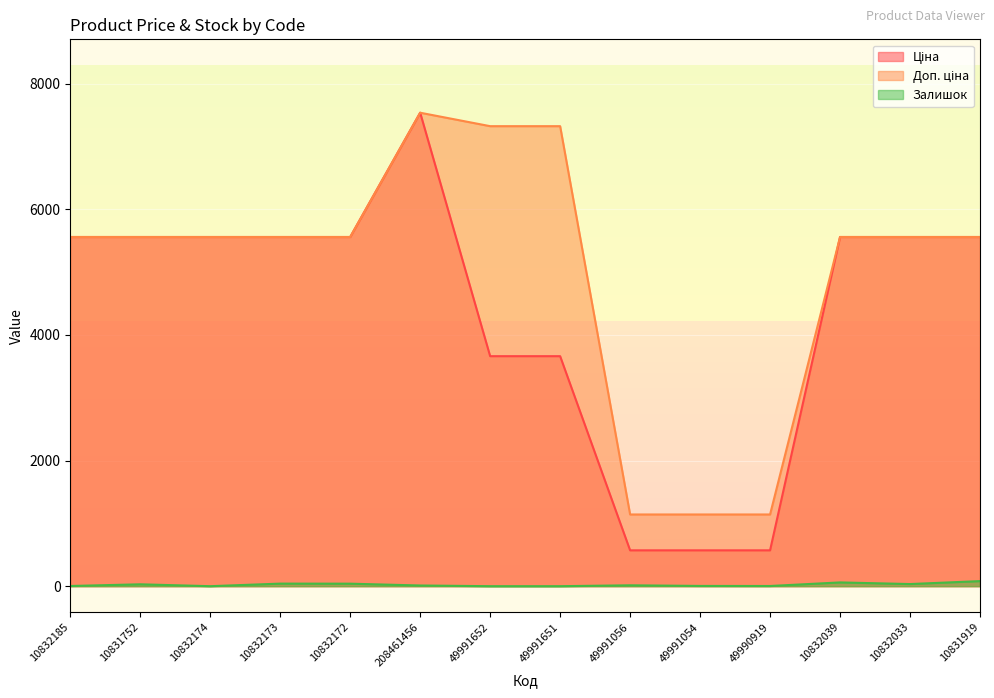

At which label does Ціна first exceed 5560?

10832185